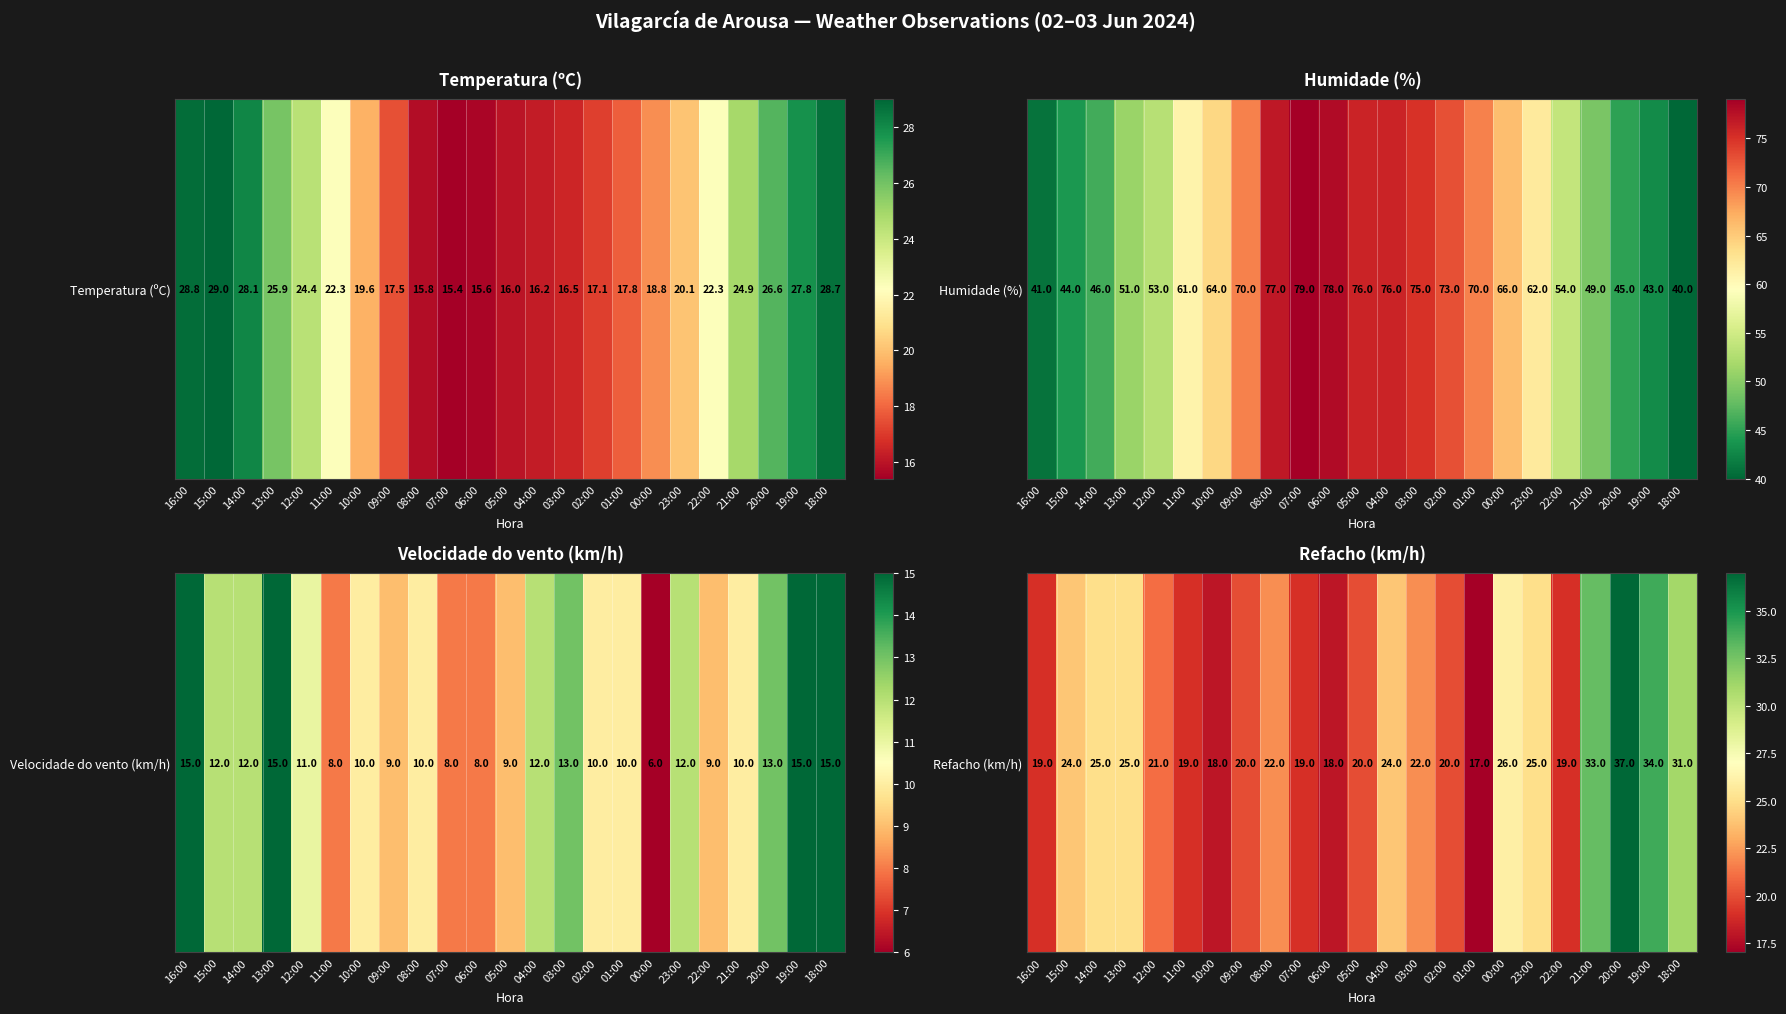

How many data points does each series have?

23